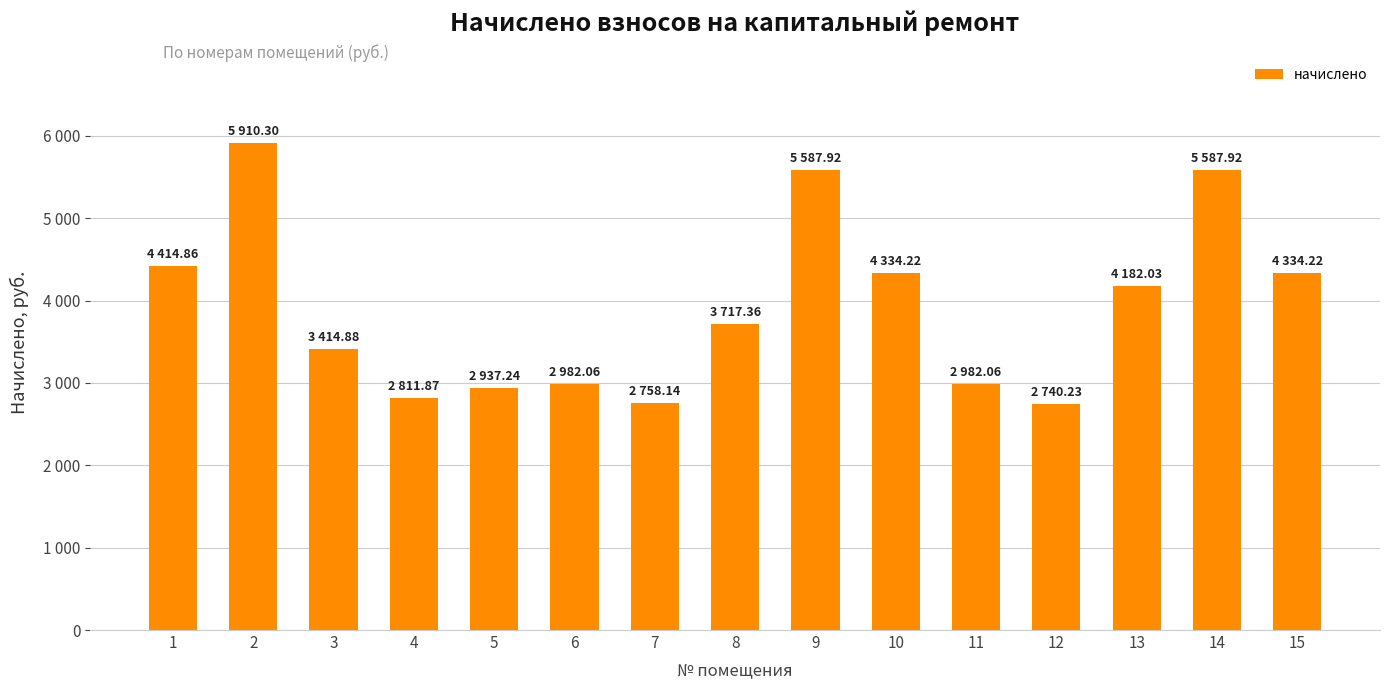

What is the greatest value displayed?

5910.3